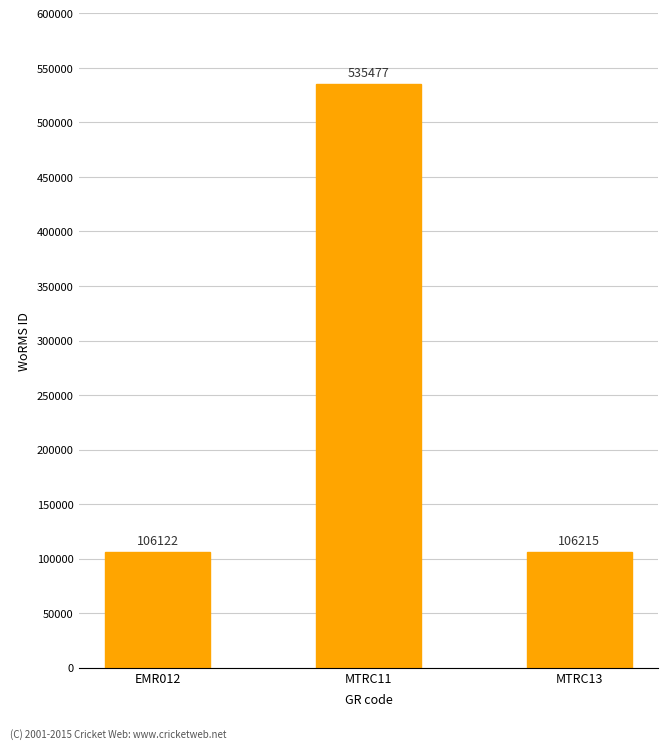

List the labels in order of value, smallest first.

EMR012, MTRC13, MTRC11